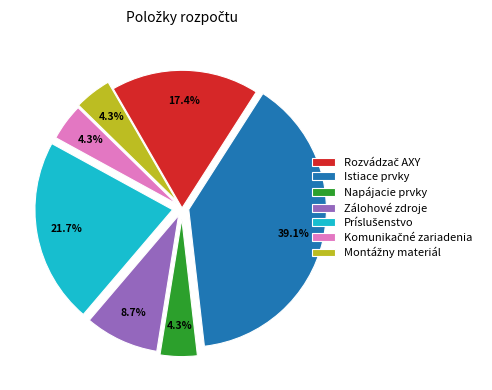

To the nearest percent, what portion does Napájacie prvky represent?

4%